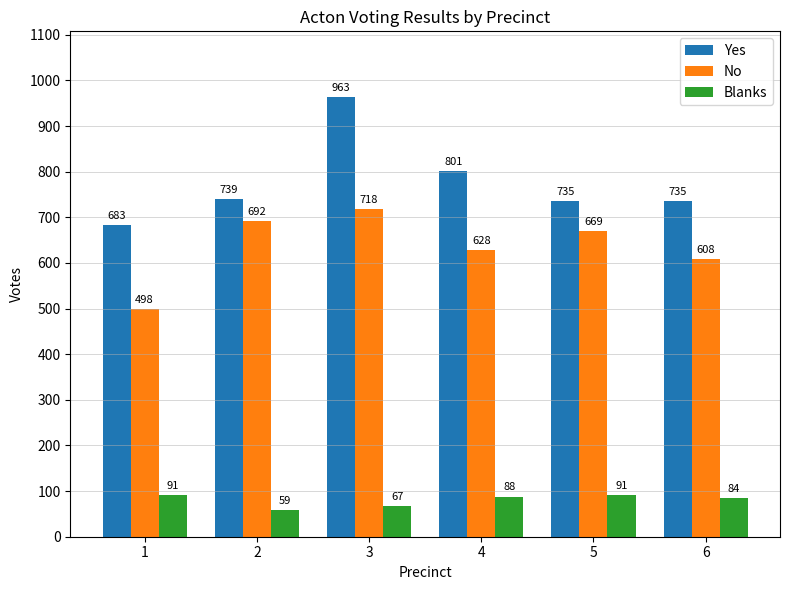

What are all the series names shown in the legend?

Yes, No, Blanks